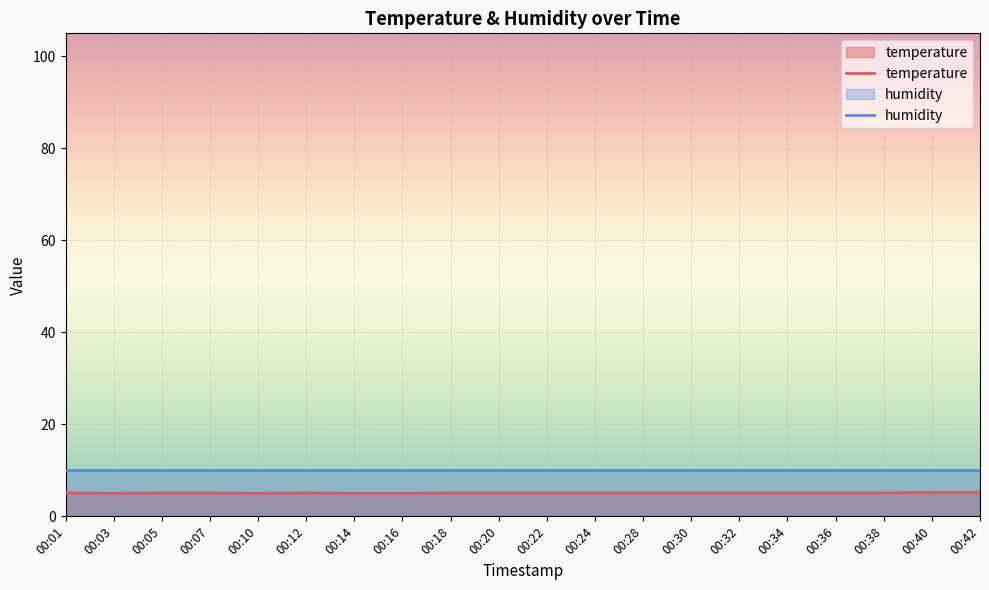

What is the value of the temperature point at the 9th from the left?

5.1